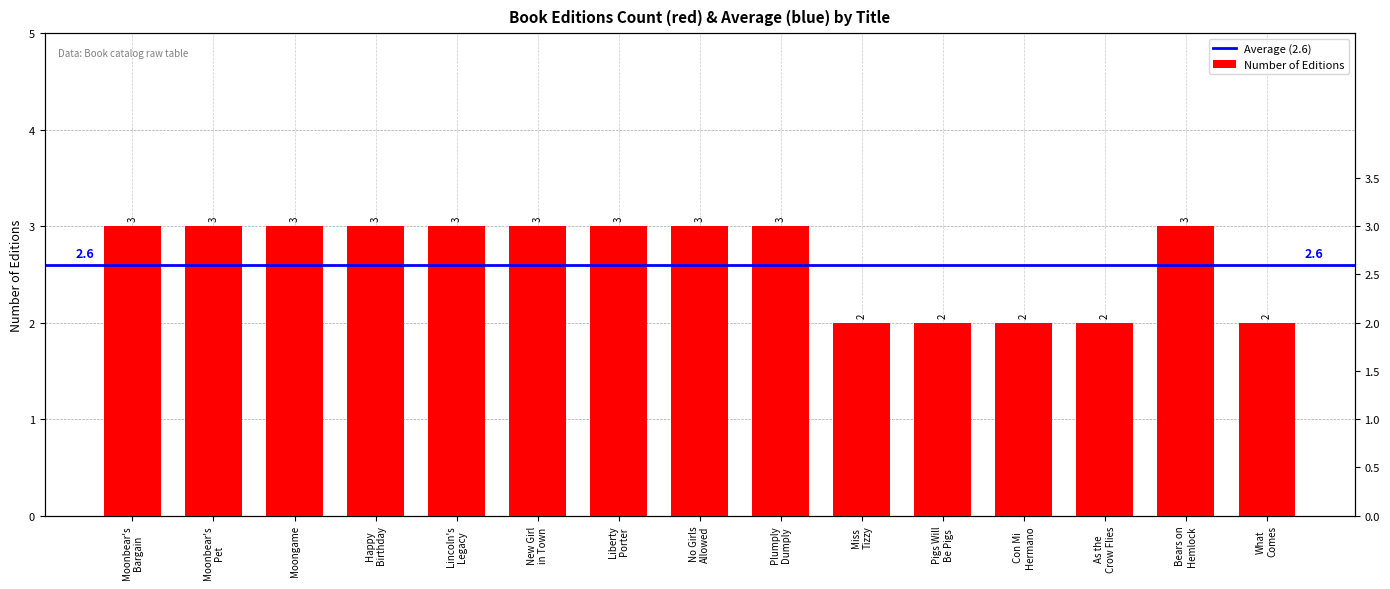

What is the approximate value at Moonbear's Bargain?

3